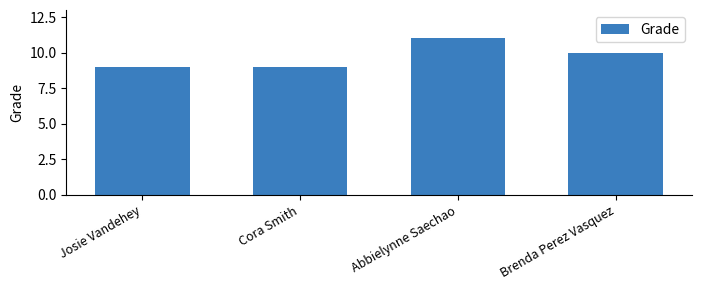

How many bars are there in total?

4